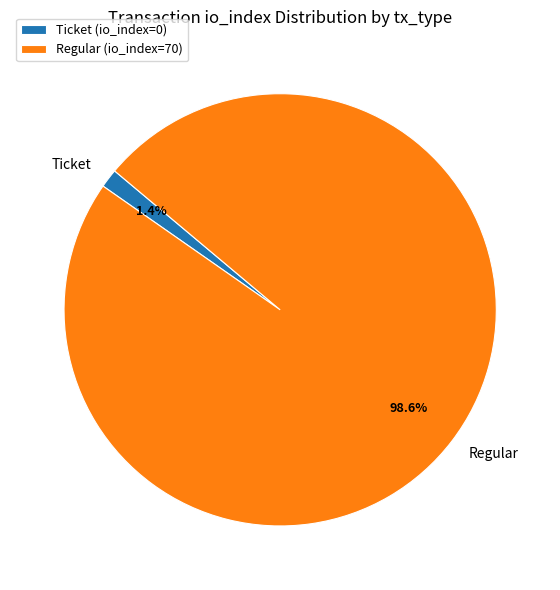

What is the largest slice in the pie chart?

Regular (io_index=70)